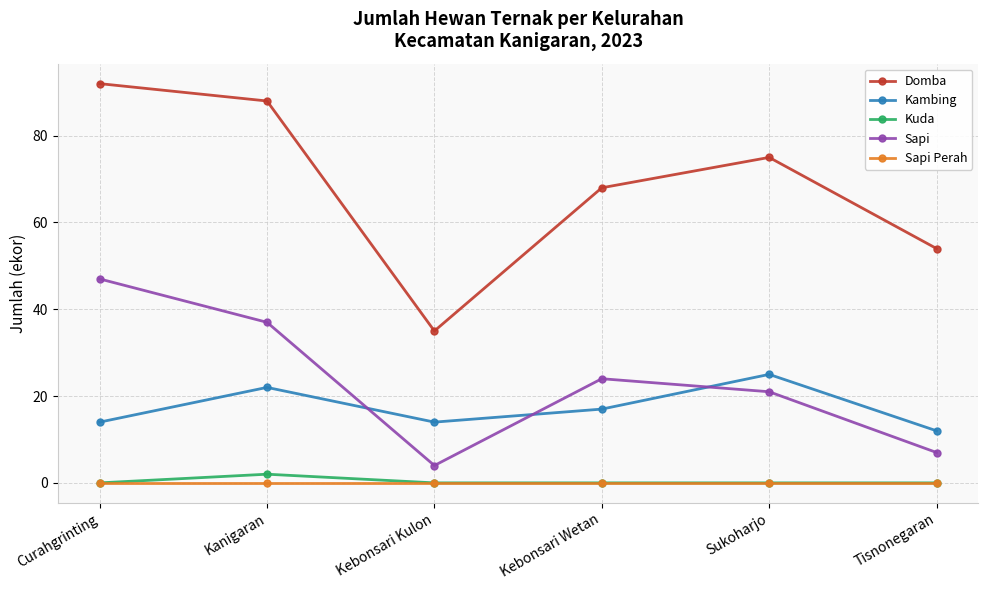

What is the difference between the maximum and minimum values in the Domba series?

57